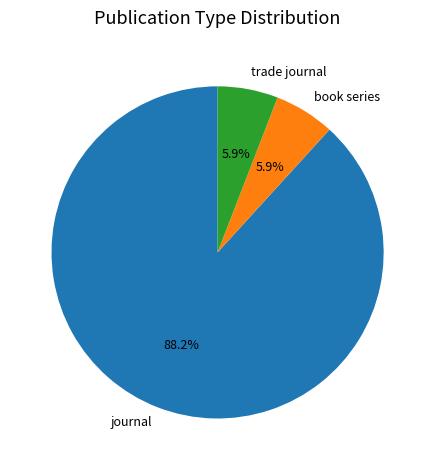

To the nearest percent, what is the average slice percentage?

33%